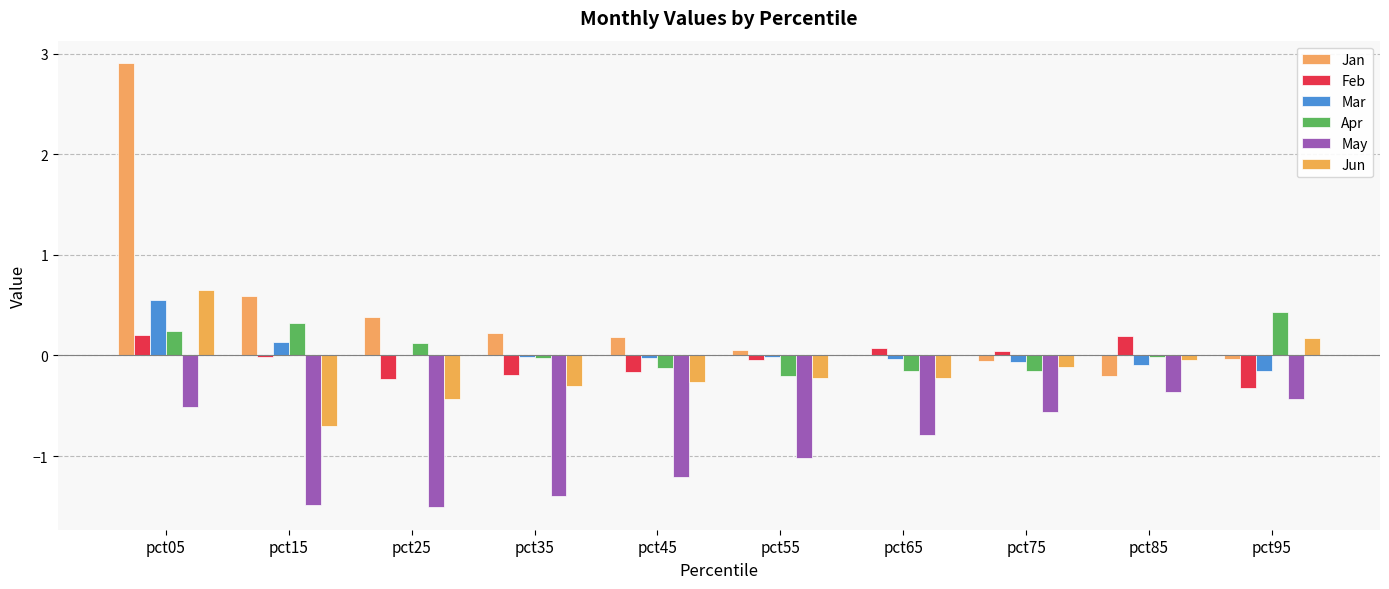

How many groups of bars are there?

10